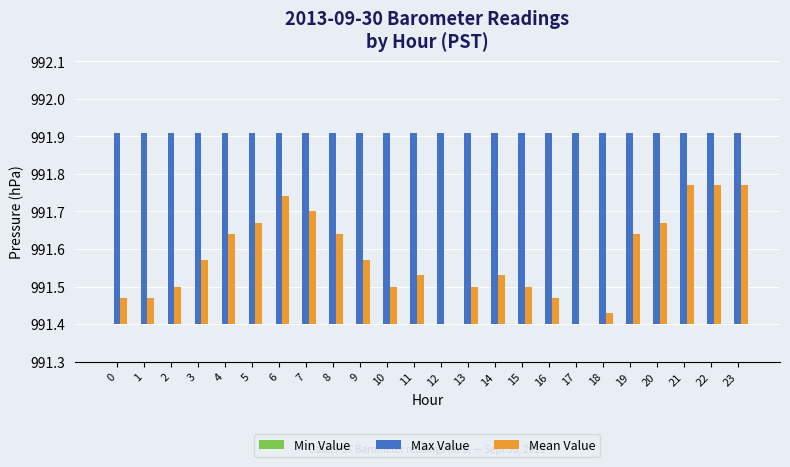

What are all the series names shown in the legend?

Min Value, Max Value, Mean Value